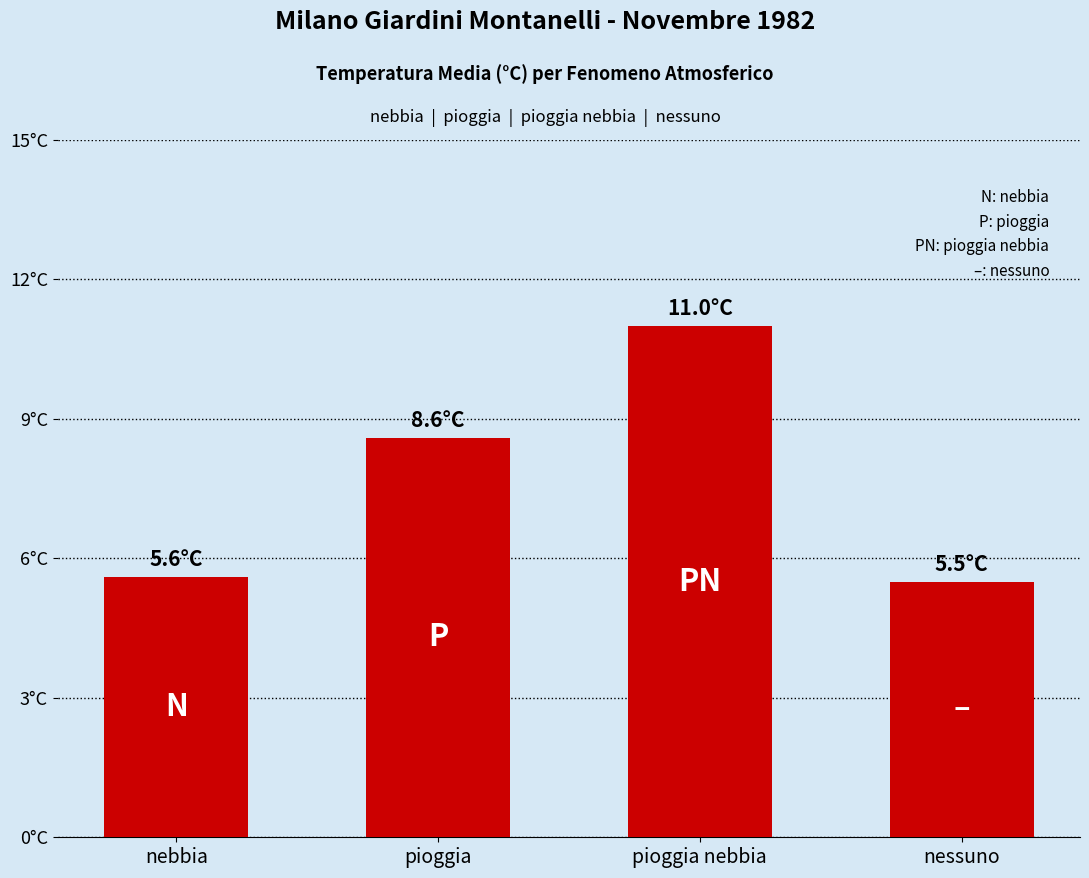

Are the bars horizontal?

No